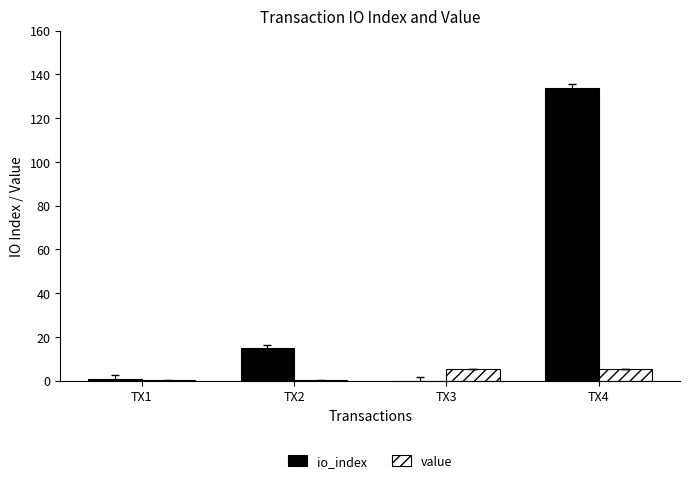

Is the value of io_index at TX4 greater than the value of value at TX2?

Yes